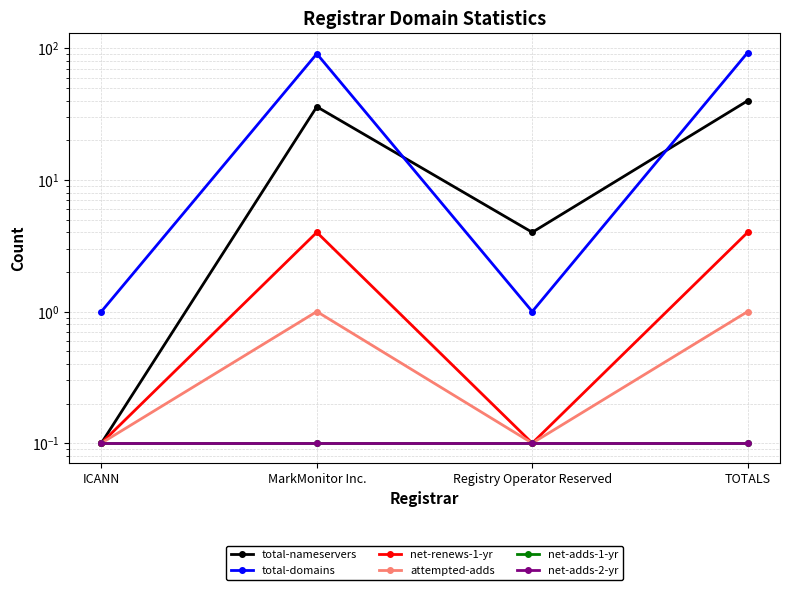

Is it true that total-domains equals 1.0 at Registry Operator Reserved?

True